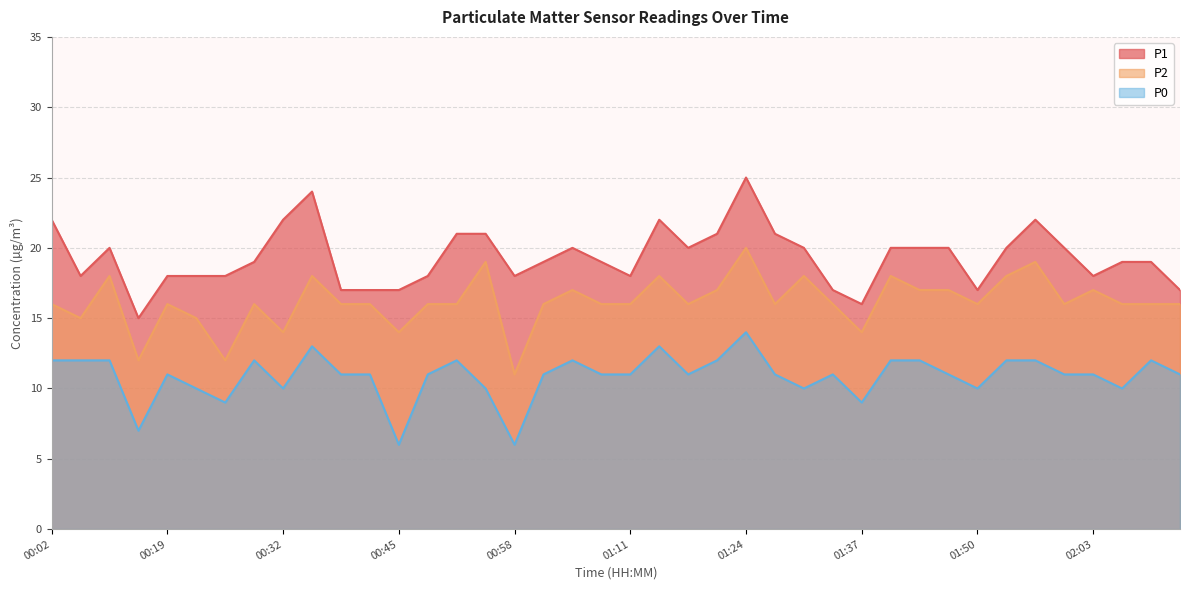

What is the average value of the P1 series?

19